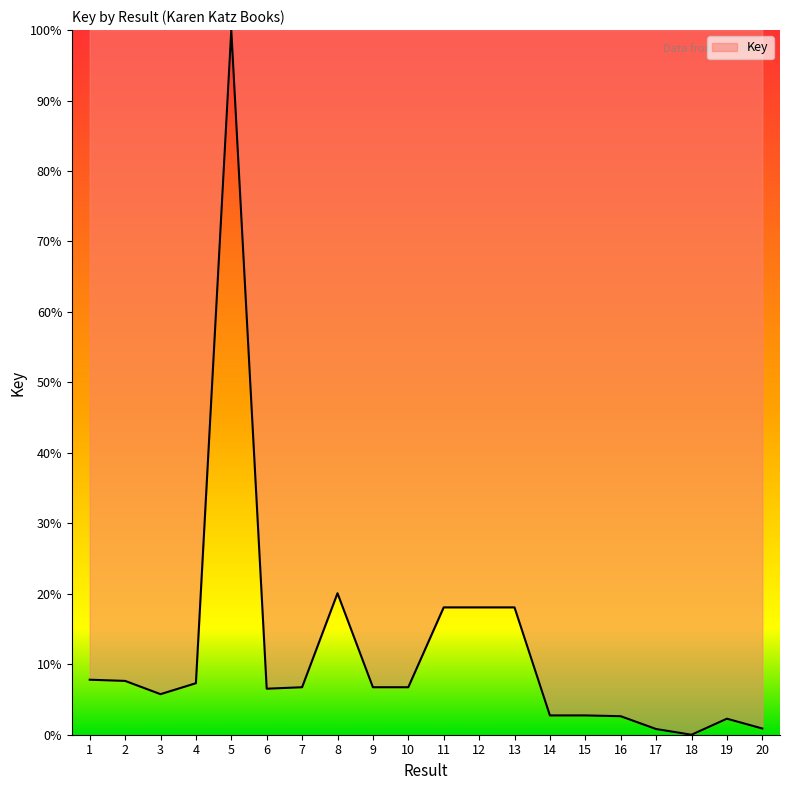

What is the change in value from 1 to 15?

-5.1